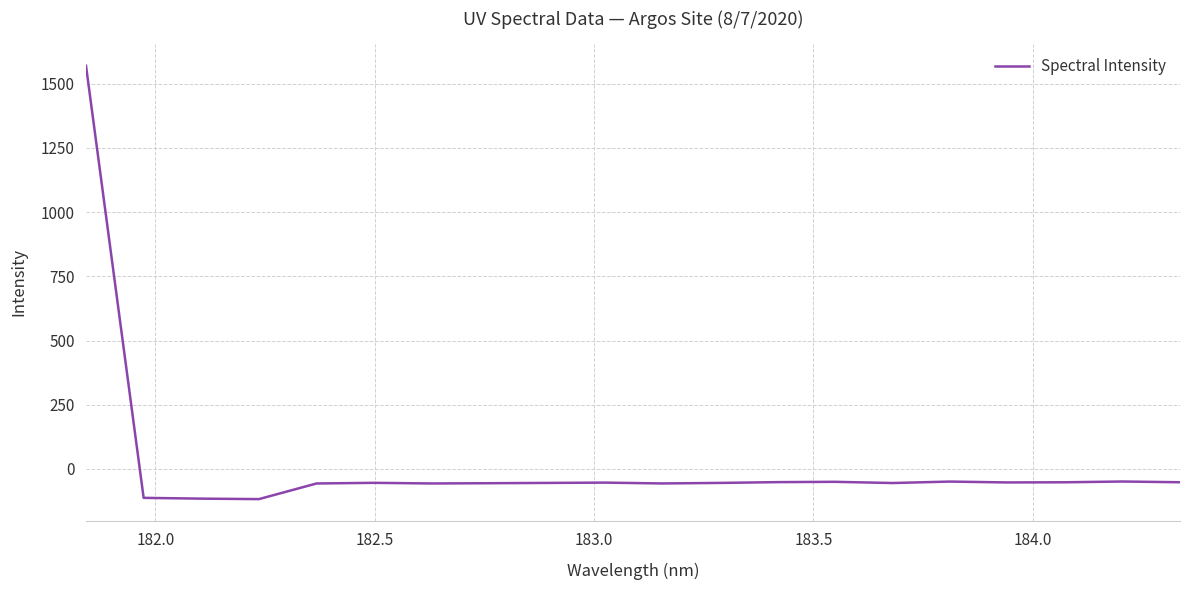

What is the greatest value displayed?

1570.2